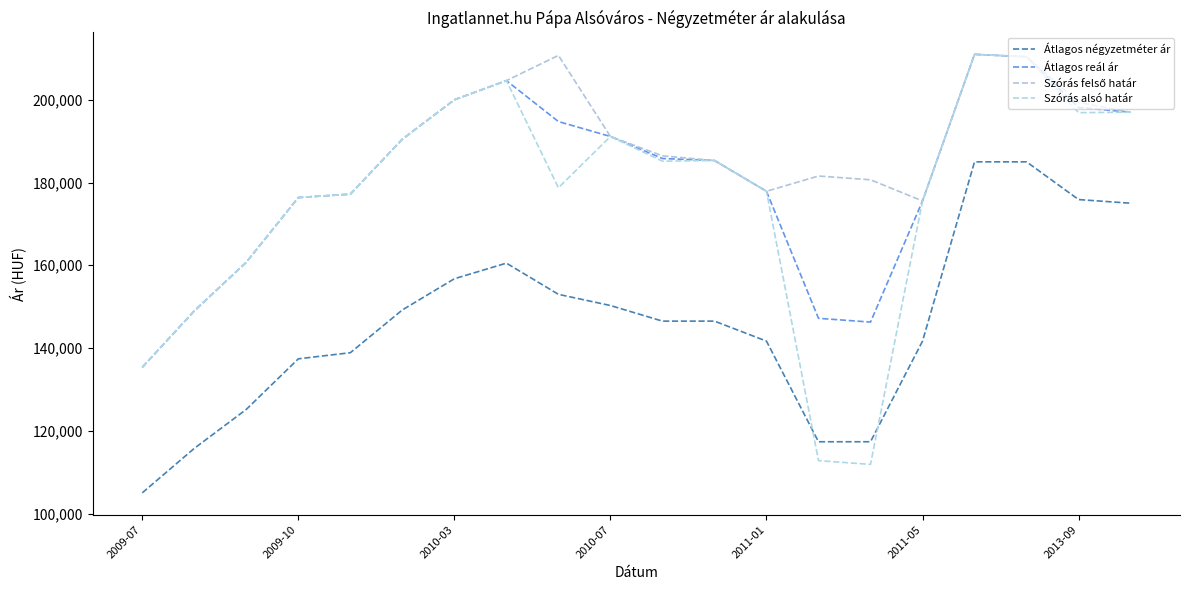

Which series has the widest spread of values?

Szórás alsó határ